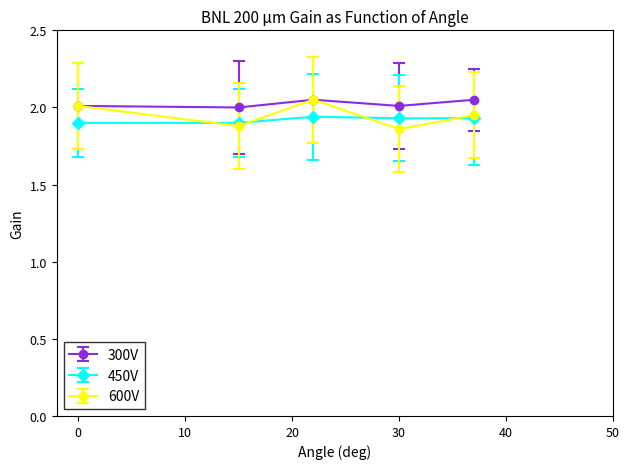

At how many categories does at least one series exceed 1?

5